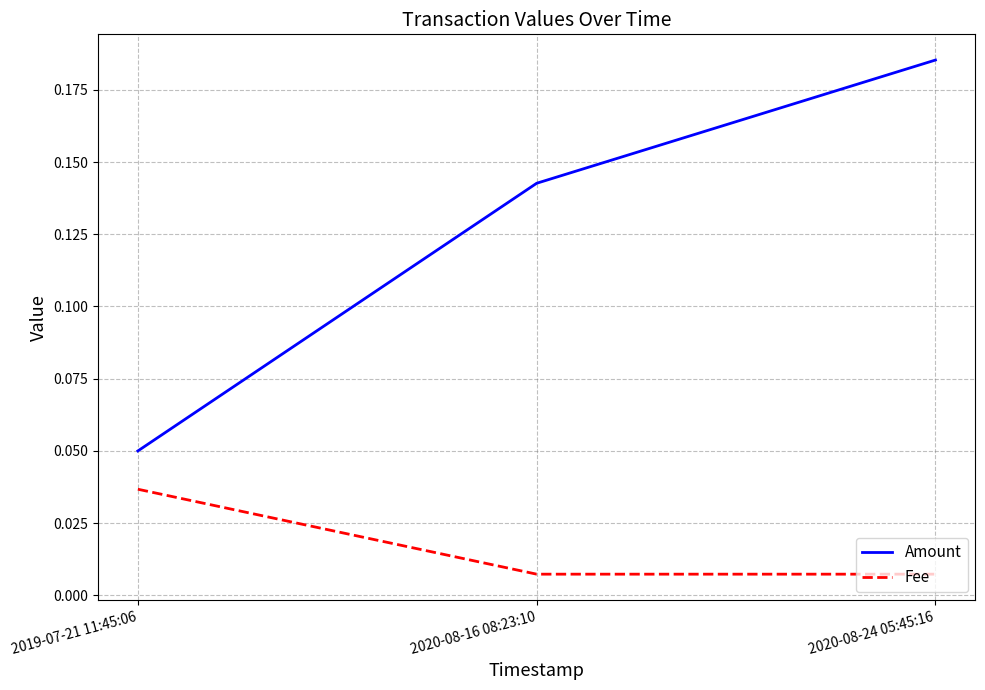

Which series has the widest spread of values?

Amount